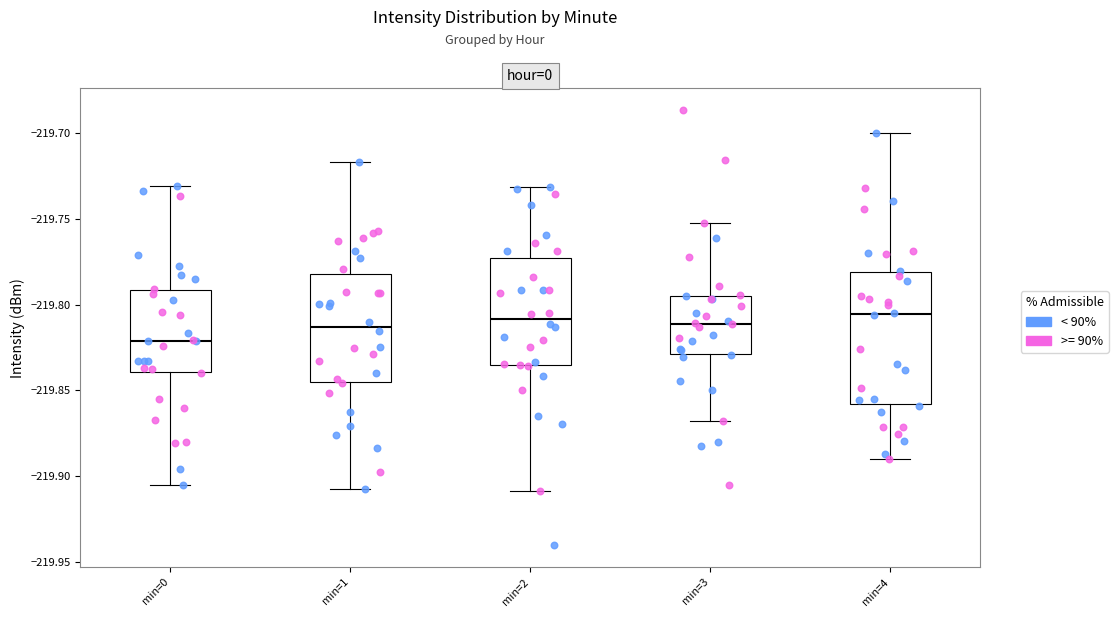

Which box has the lowest median line?

min=0